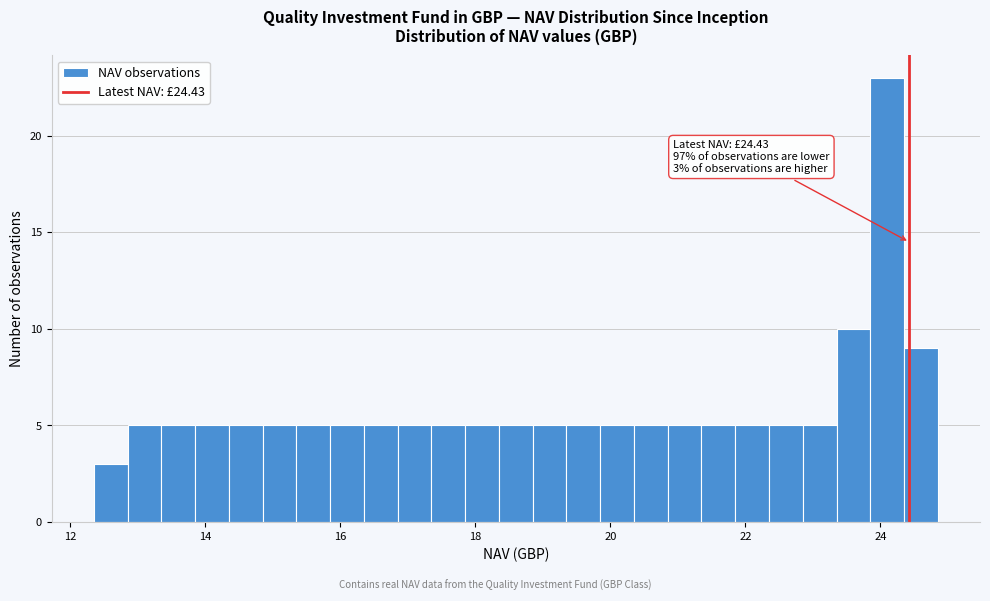

Around what value on the x-axis is the tallest bar? Give the approximate position of its centre, as read against the axis.

24.2